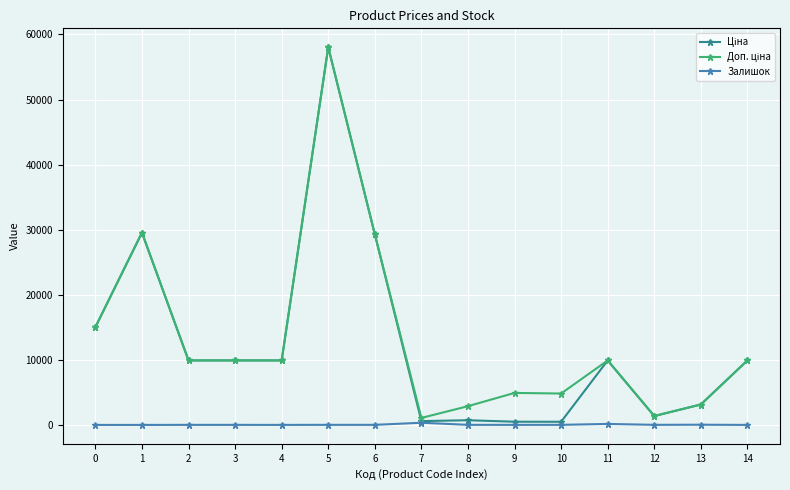

At which category is the sum across all series the highest?

5